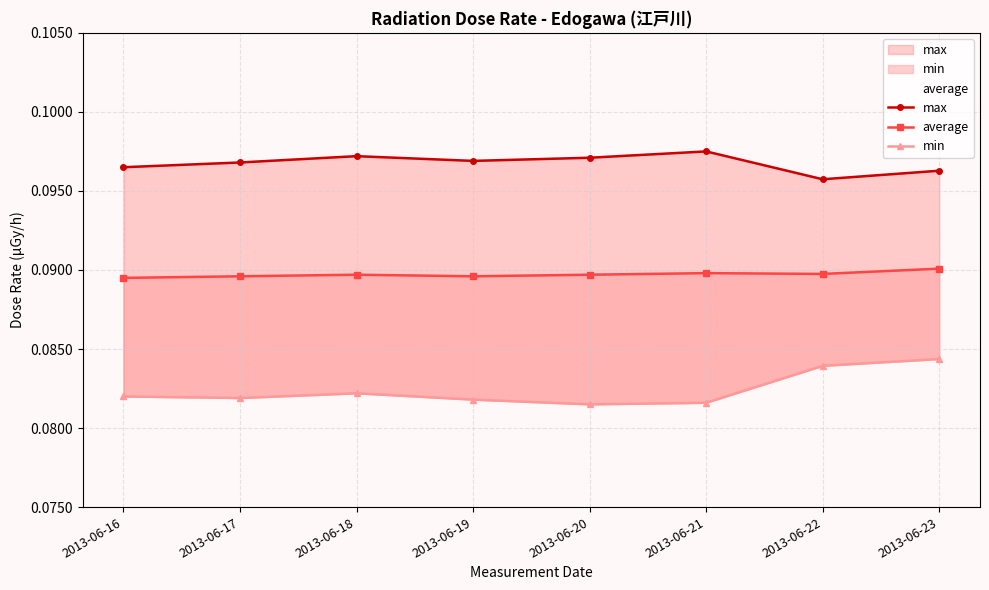

List the labels in order of average value, largest first.

2013-06-23, 2013-06-21, 2013-06-22, 2013-06-18, 2013-06-20, 2013-06-17, 2013-06-19, 2013-06-16